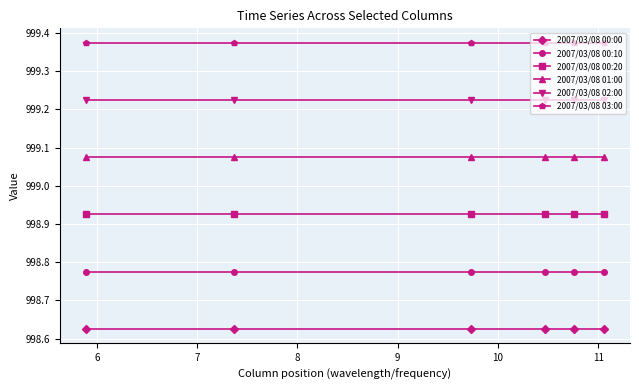

List the series in order of their peak value, highest first.

2007/03/08 03:00, 2007/03/08 02:00, 2007/03/08 01:00, 2007/03/08 00:20, 2007/03/08 00:10, 2007/03/08 00:00